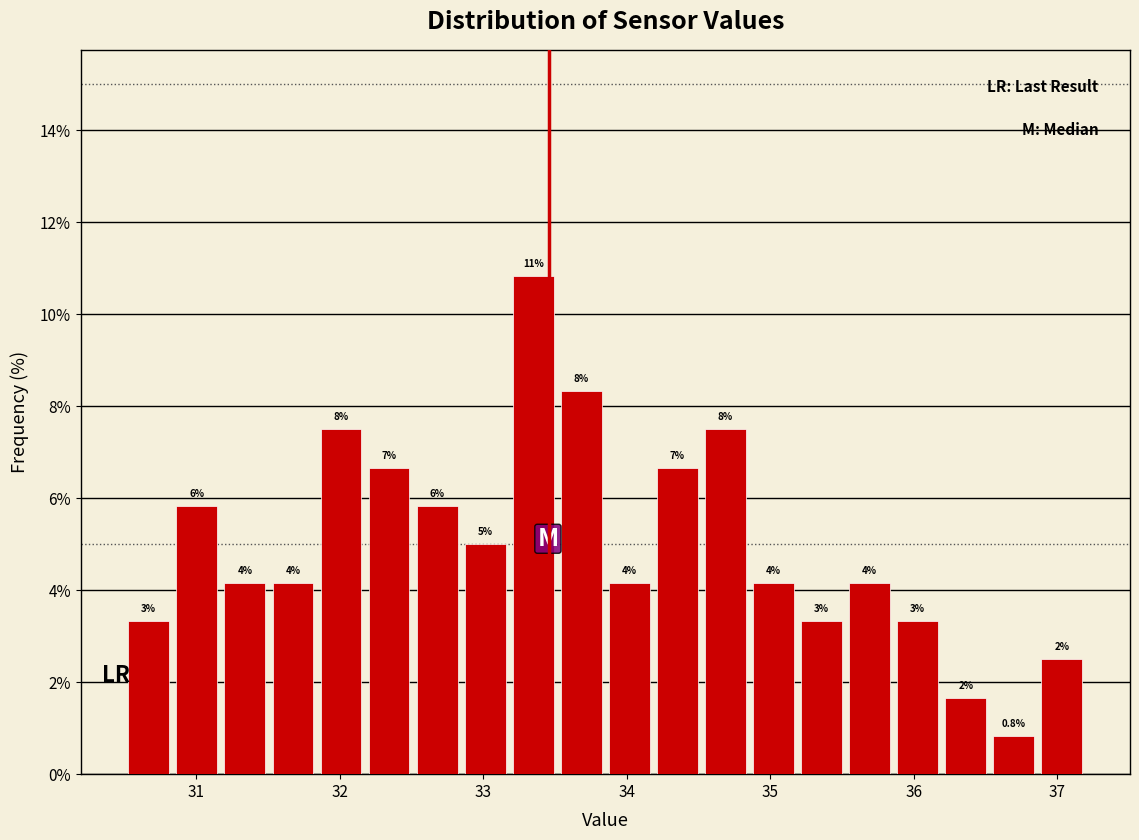

Around what value on the x-axis is the tallest bar? Give the approximate position of its centre, as read against the axis.

33.3